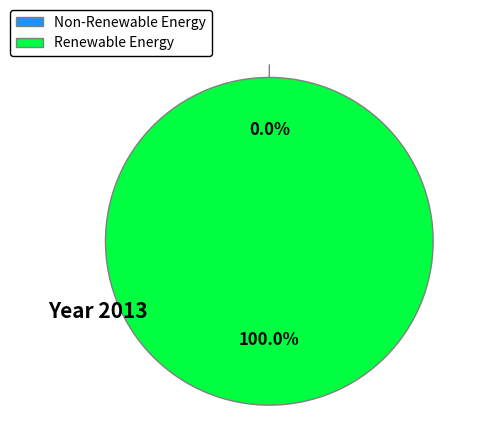

Which slice is the largest?

258558